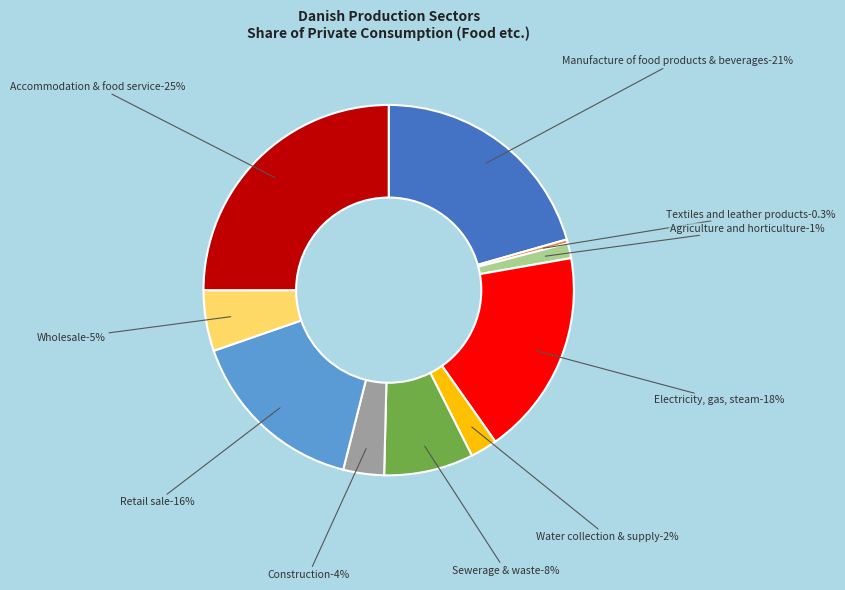

Which slice is the largest?

Accommodation & food service